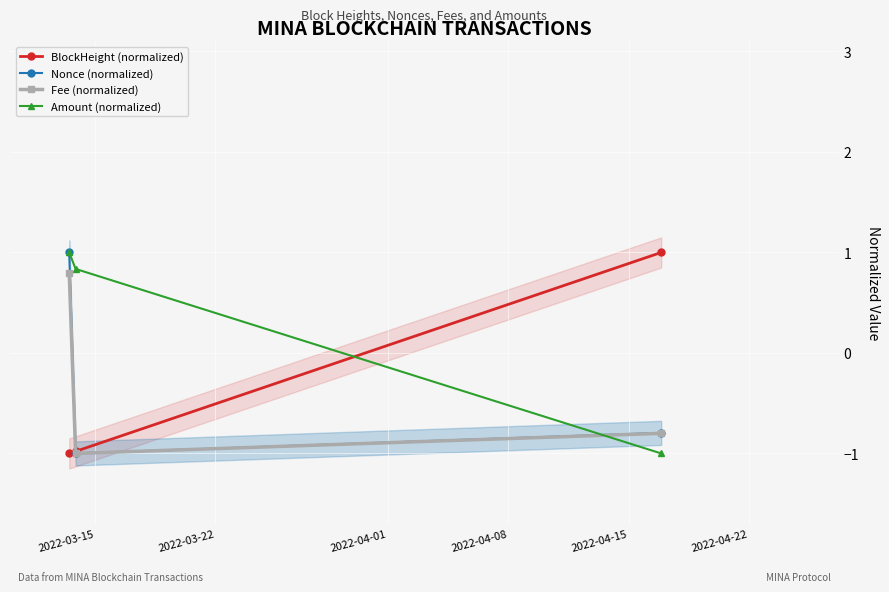

At how many categories does at least one series exceed 0?

3